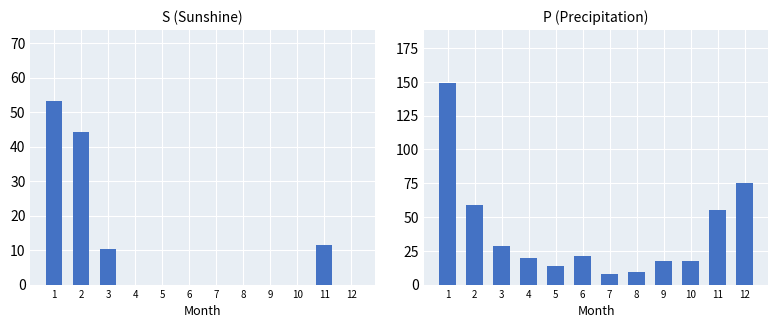

Reading right to left, list all the values displayed in this chart.

S: 0.0	11.5	0.0	0.0	0.0	0.0	0.0	0.0	0.0	10.2	44.3	53.2
P: 74.9	55.2	17.6	17.2	9.4	8.1	21.2	14.0	19.4	28.2	58.6	148.8